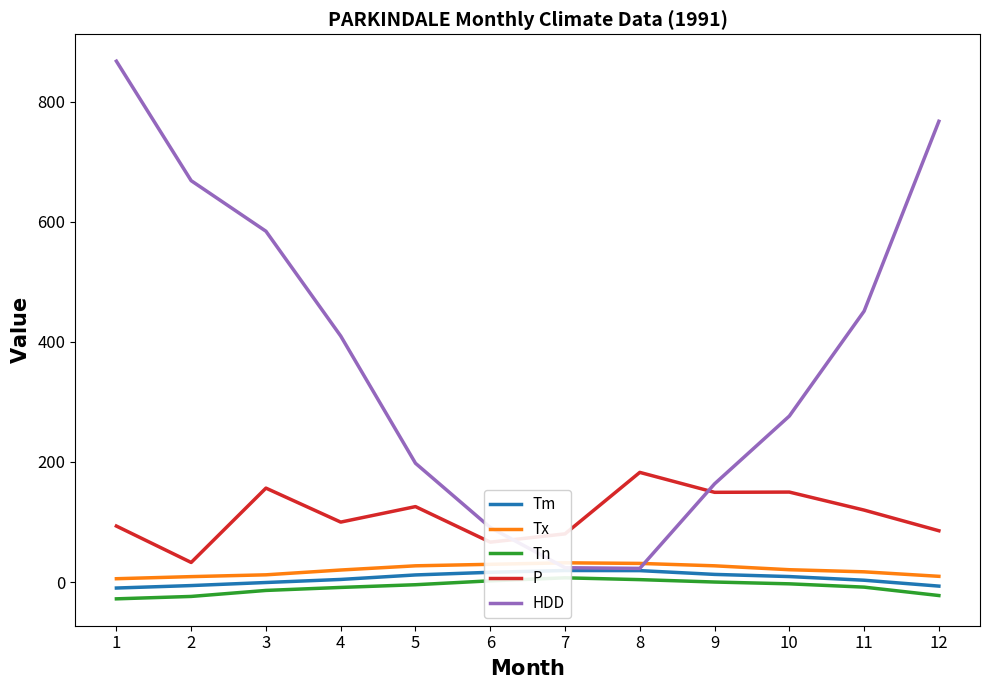

Which series has the largest total across all categories?

HDD